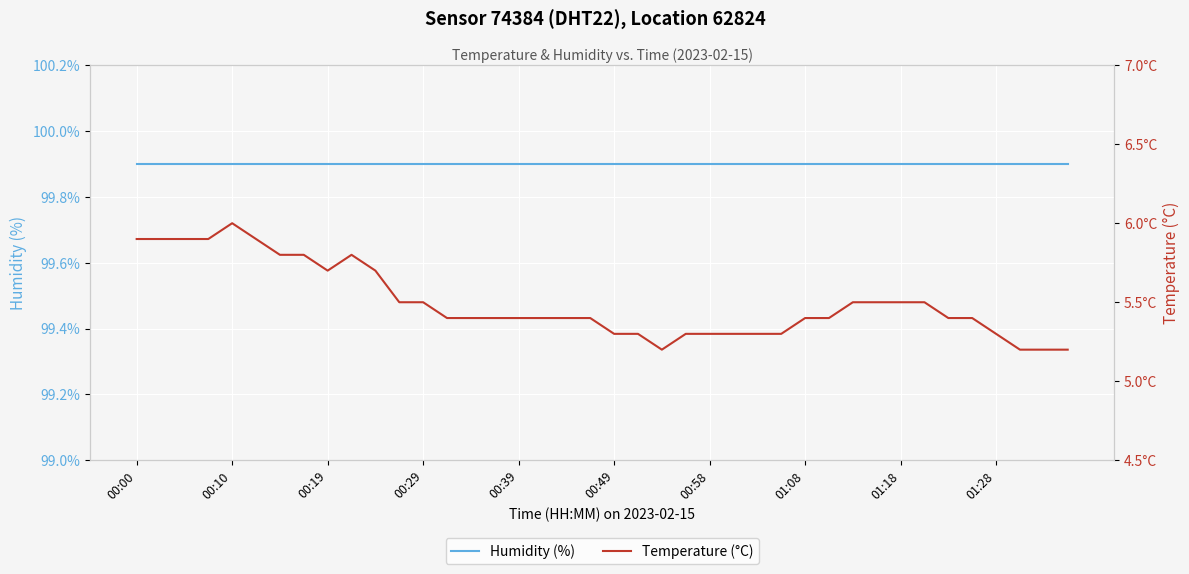

True or false: Humidity (%) and Temperature (°C) intersect in this chart.

False